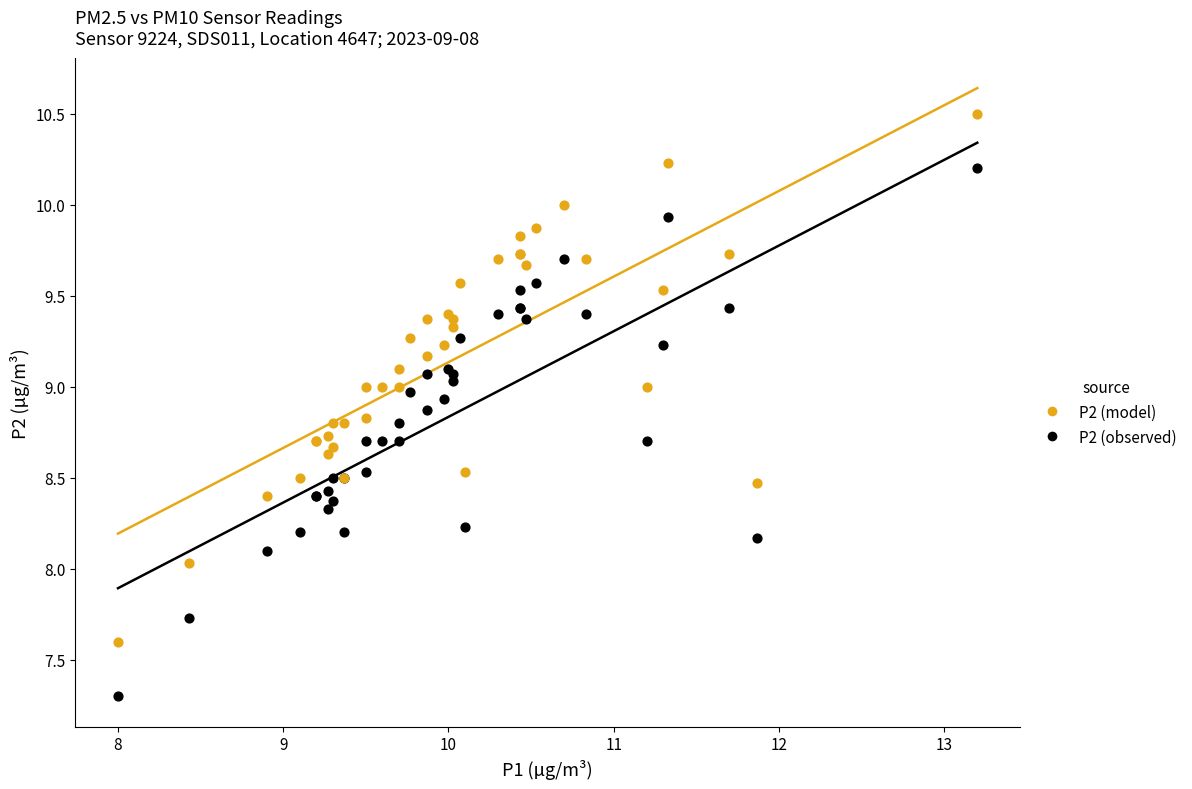

Which series contains the lowest Y value?

P2 (observed)